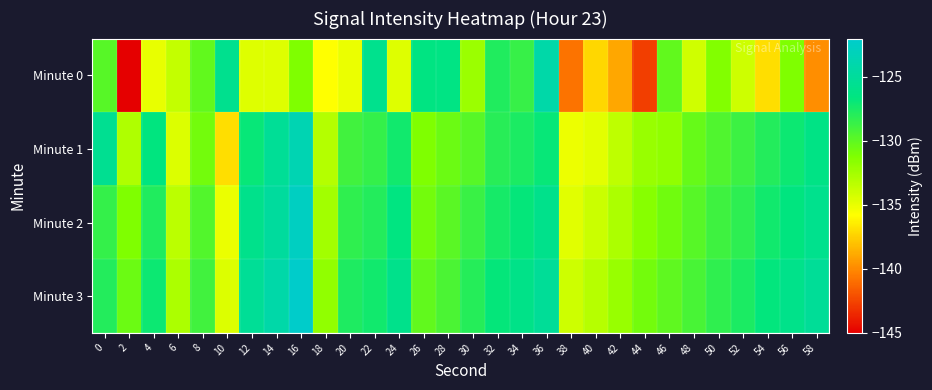

Reading left to right, list all the values displayed in this chart.

Minute 0: 0=-129.8	2=-145.0	4=-135.0	6=-133.7	8=-130.1	10=-125.8	12=-134.6	14=-134.6	16=-131.2	18=-135.8	20=-135.1	22=-125.8	24=-134.6	26=-126.5	28=-126.4	30=-132.2	32=-127.8	34=-128.6	36=-124.2	38=-140.8	40=-137.2	42=-138.9	44=-142.7	46=-130.2	48=-134.1	50=-131.3	52=-134.0	54=-137.0	56=-131.2	58=-139.8
Minute 1: 0=-125.6	2=-132.9	4=-126.6	6=-134.5	8=-130.8	10=-136.9	12=-126.9	14=-125.3	16=-123.6	18=-133.1	20=-129.0	22=-128.5	24=-127.3	26=-131.2	28=-130.5	30=-129.8	32=-128.1	34=-127.6	36=-126.9	38=-135.2	40=-134.8	42=-133.5	44=-132.1	46=-131.8	48=-130.3	50=-129.5	52=-128.8	54=-127.9	56=-127.1	58=-126.3
Minute 2: 0=-128.5	2=-131.2	4=-127.8	6=-133.4	8=-129.6	10=-135.1	12=-125.9	14=-124.8	16=-122.7	18=-132.5	20=-128.3	22=-127.9	24=-126.5	26=-130.8	28=-129.9	30=-128.7	32=-127.4	34=-126.8	36=-125.9	38=-134.7	40=-133.9	42=-132.8	44=-131.5	46=-130.7	48=-129.8	50=-128.9	52=-128.2	54=-127.3	56=-126.6	58=-125.8
Minute 3: 0=-127.9	2=-130.5	4=-127.1	6=-132.8	8=-129.0	10=-134.5	12=-125.3	14=-124.2	16=-122.1	18=-131.8	20=-127.7	22=-127.3	24=-125.9	26=-130.1	28=-129.3	30=-128.0	32=-126.8	34=-126.1	36=-125.2	38=-134.0	40=-133.2	42=-132.1	44=-130.8	46=-130.0	48=-129.2	50=-128.3	52=-127.6	54=-126.7	56=-126.0	58=-125.2